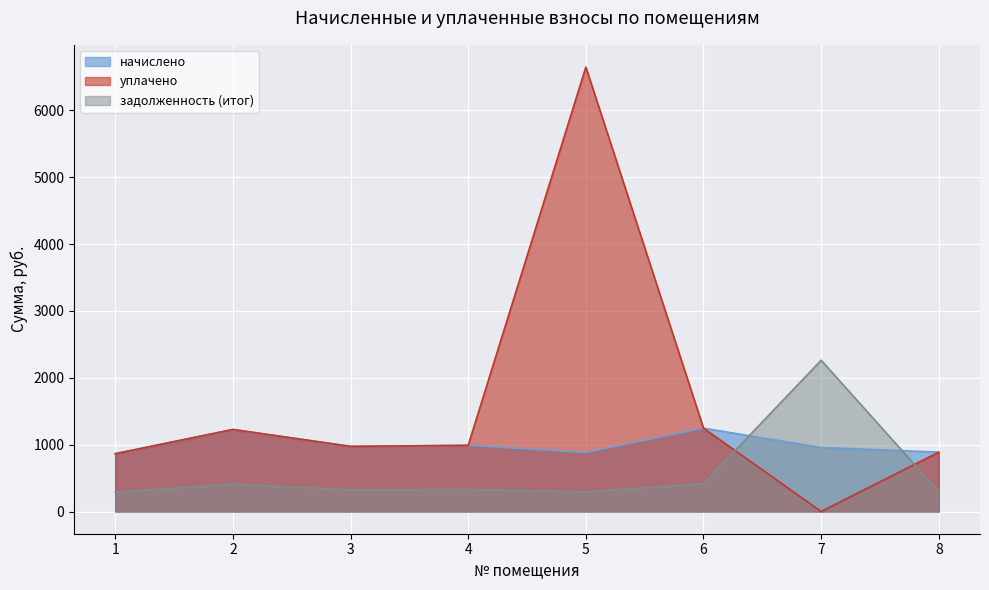

What is the difference between the уплачено values at 3 and 8?

86.4